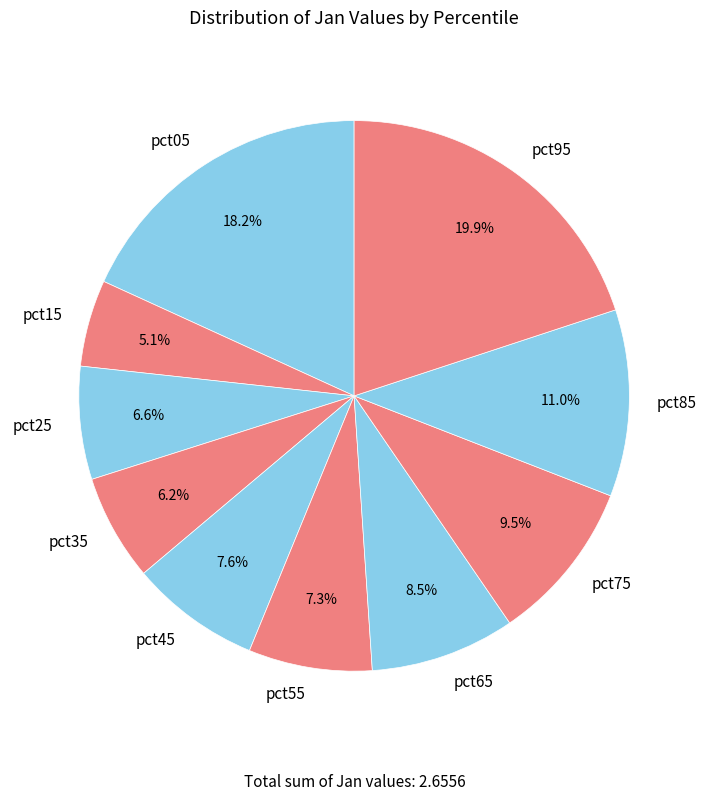

How many segments does this pie chart have?

10